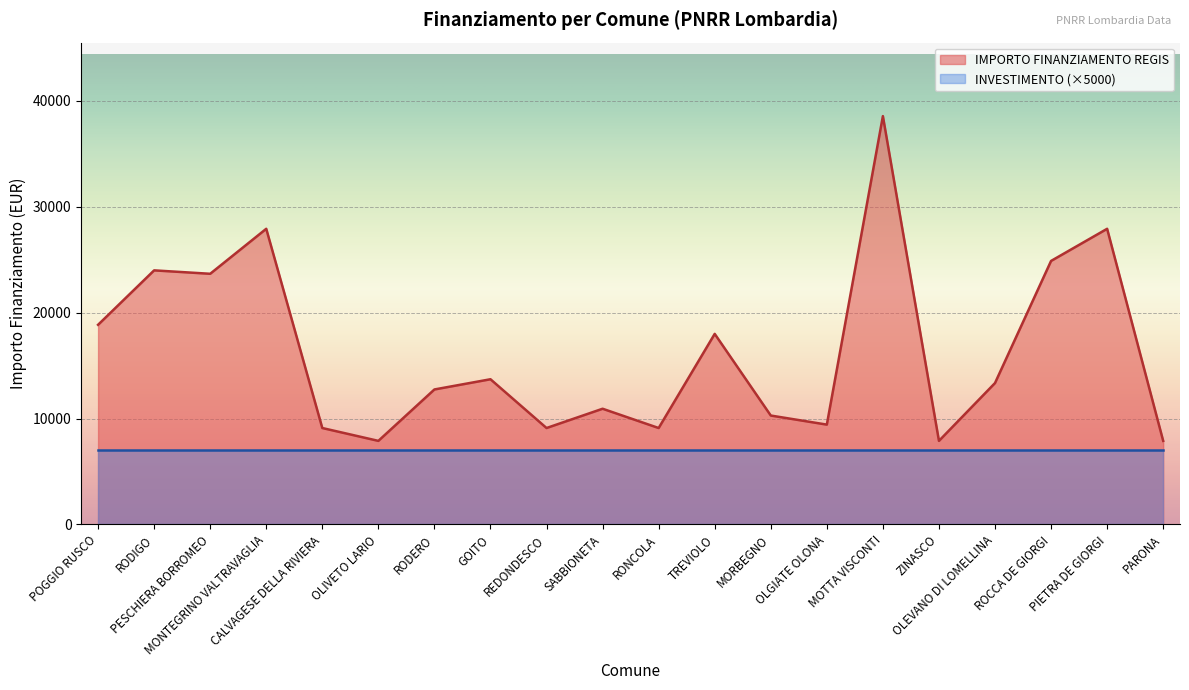

What is the value of the 17th point from the left?

13354